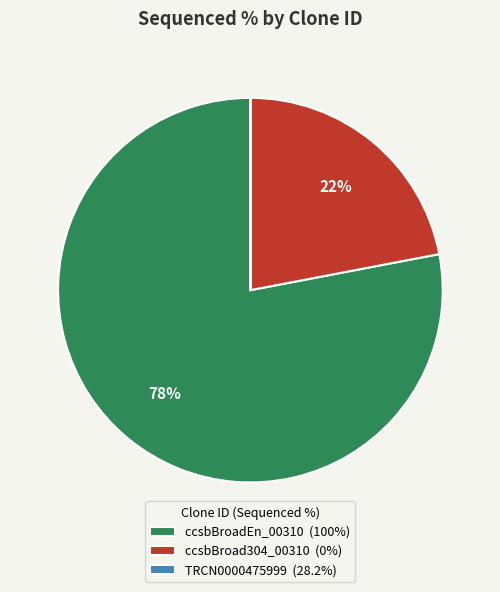

The ccsbBroadEn_00310 slice represents 85% of the pie. True or false?

False